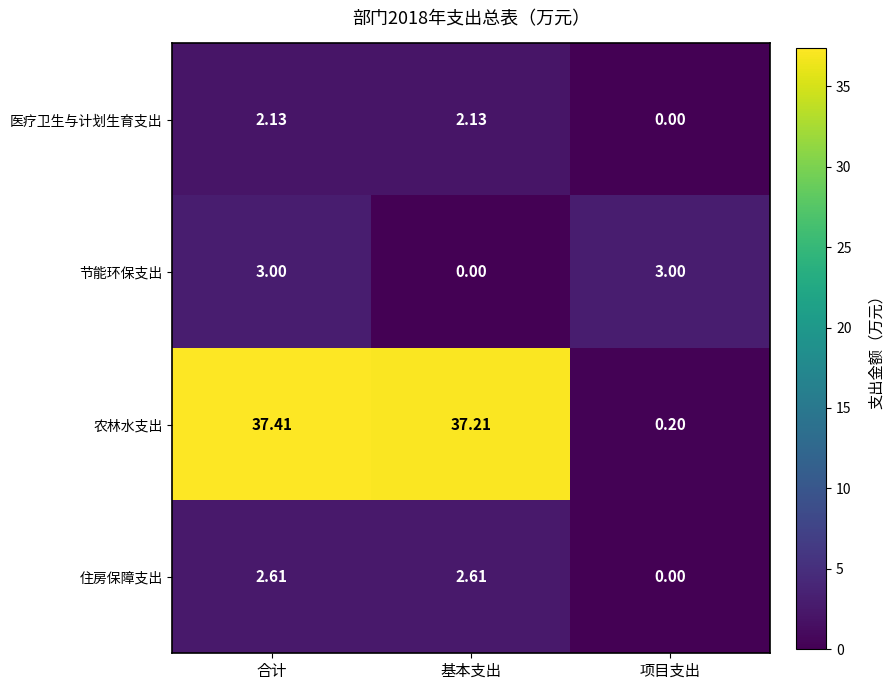

Which label corresponds to the largest value in the chart?

合计